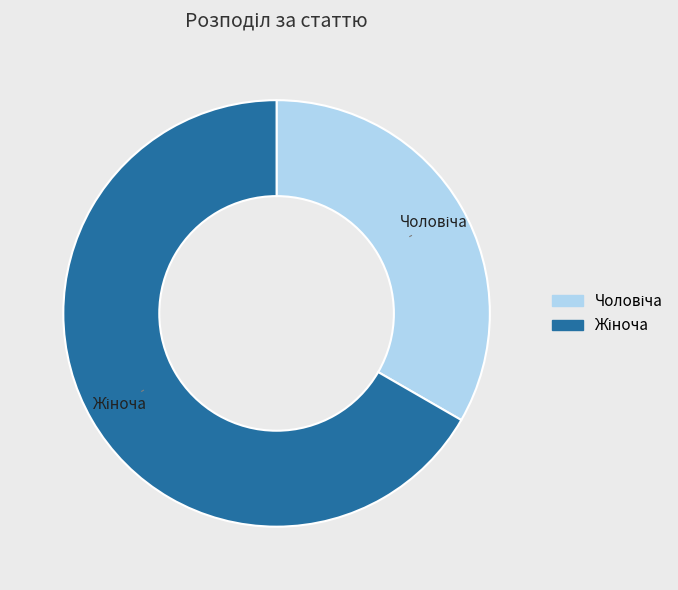

Is there a majority slice in this chart?

Yes